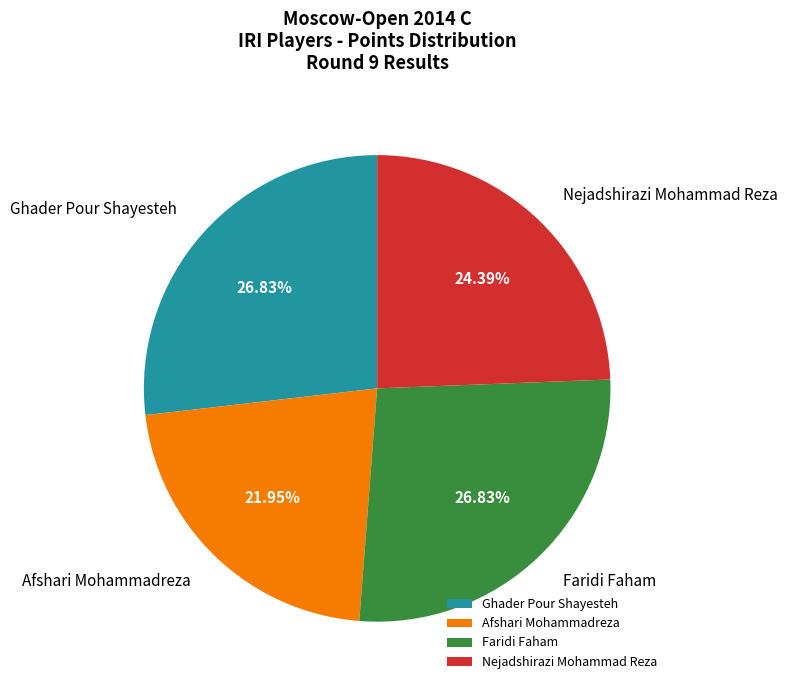

To the nearest percent, what portion does Afshari Mohammadreza represent?

22%